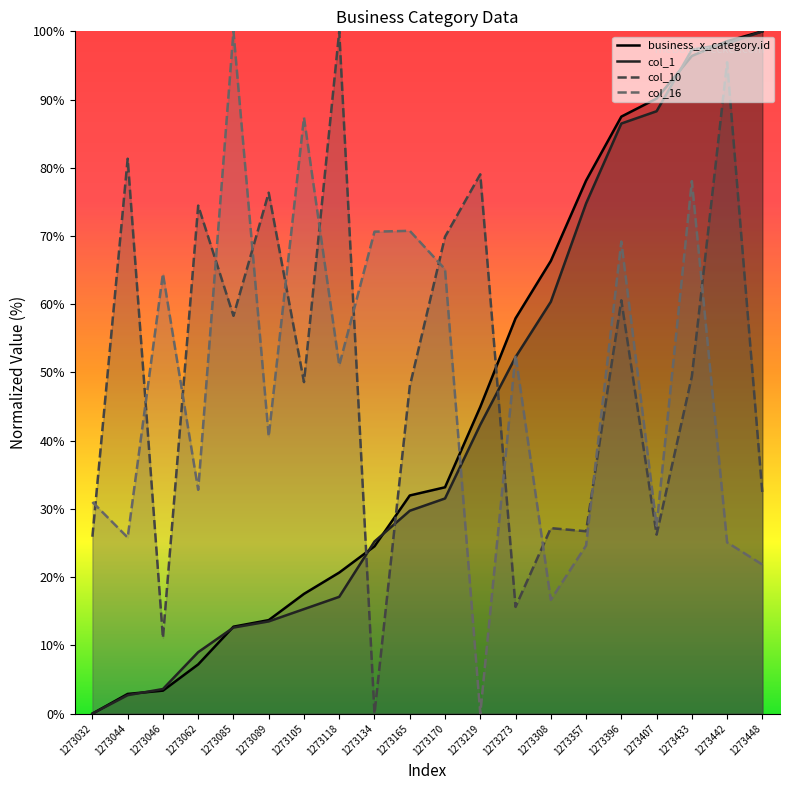

Which series ends up on top after the final intersection of col_10 and col_16?

col_10